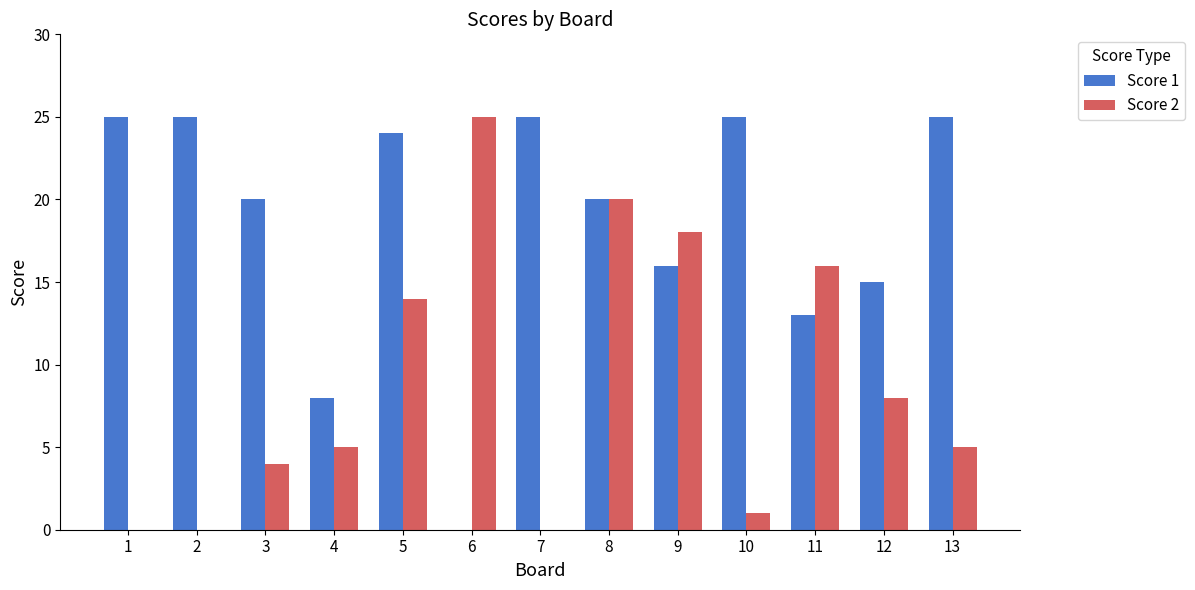

Which series changed the most between 4 and 13?

Score 1